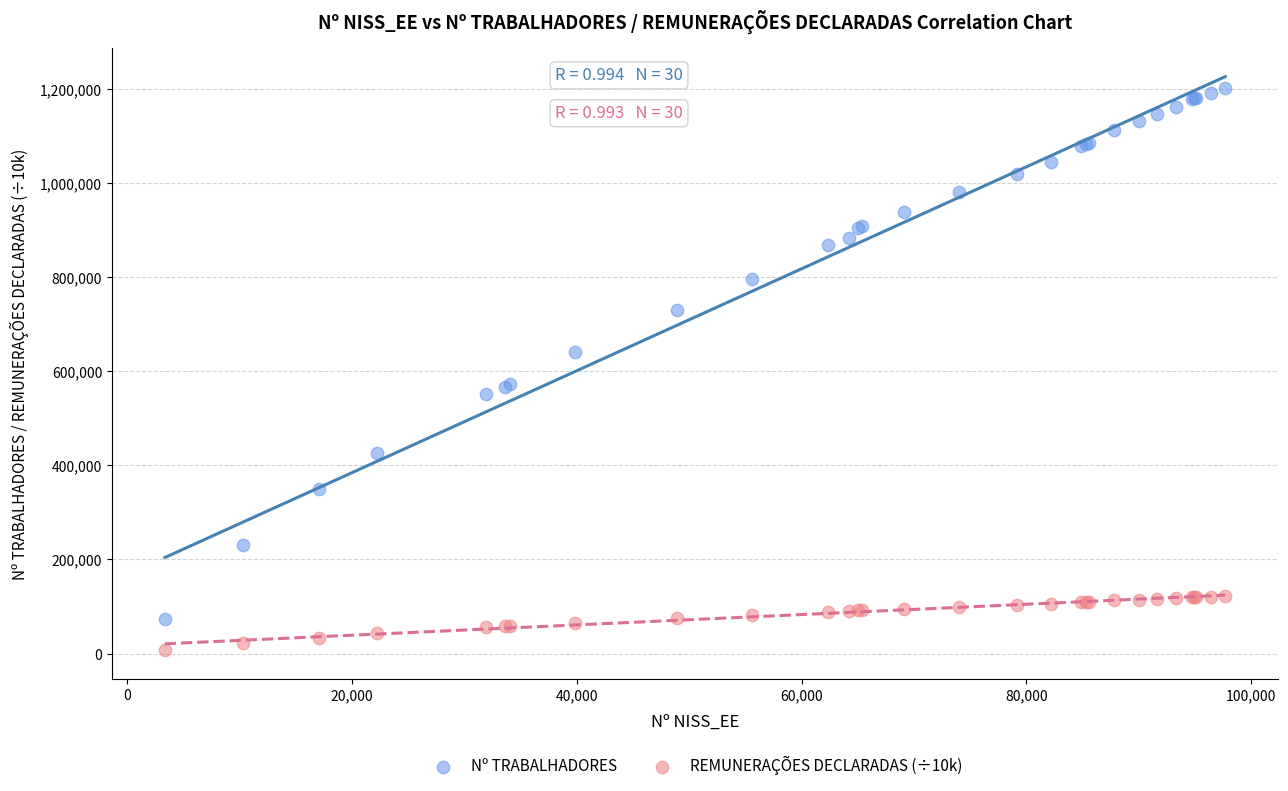

Which series reaches the minimum Y coordinate?

REMUNERAÇÕES DECLARADAS (÷10k)